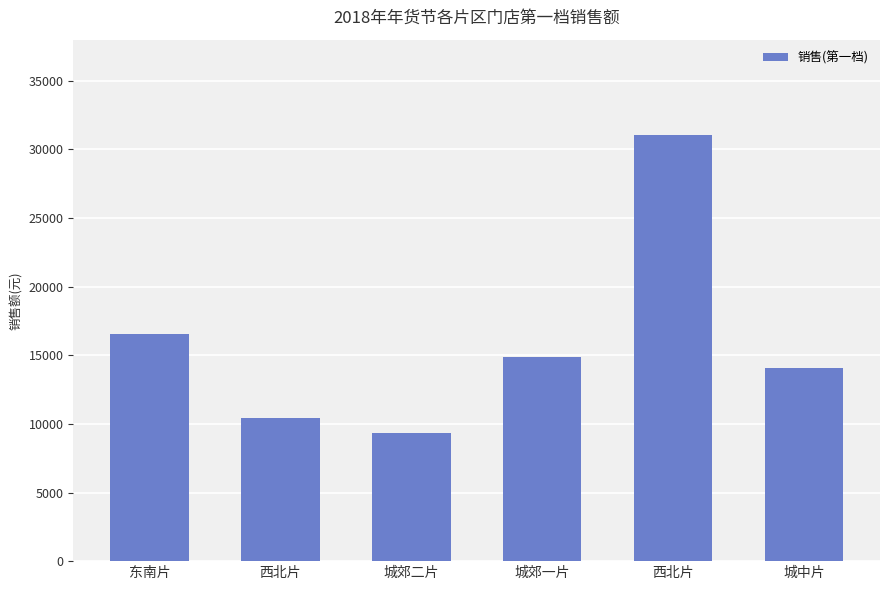

Reading left to right, list all the values displayed in this chart.

东南片=16585.9	西北片=10436.3	城郊二片=9354.5	城郊一片=14881.2	西北片=31082.3	城中片=14107.1